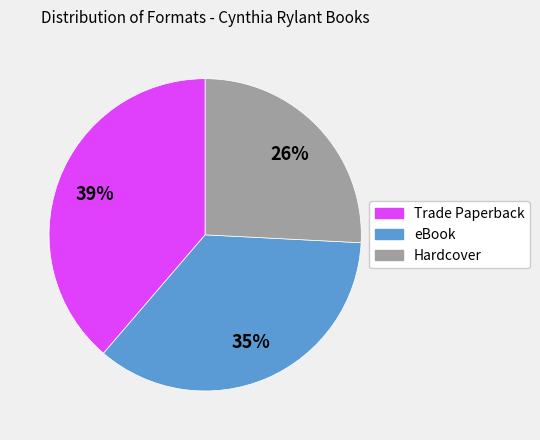

To the nearest percent, what is the combined percentage of Hardcover and eBook?

61%